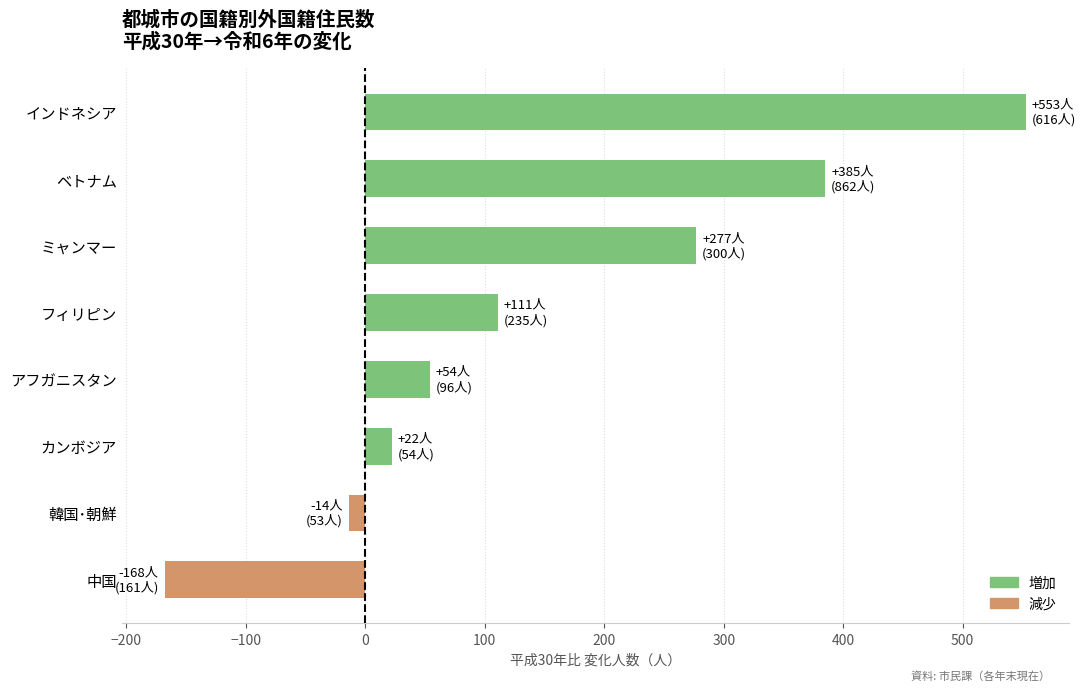

What is the difference between the maximum and second lowest values?

567